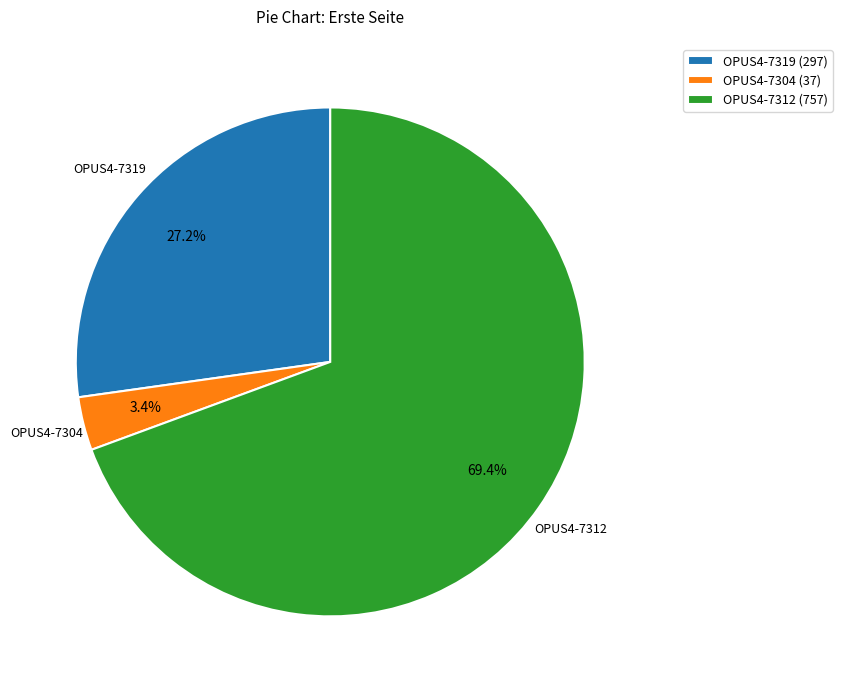

To the nearest percent, what is the difference between the largest and smallest slice percentages?

66%